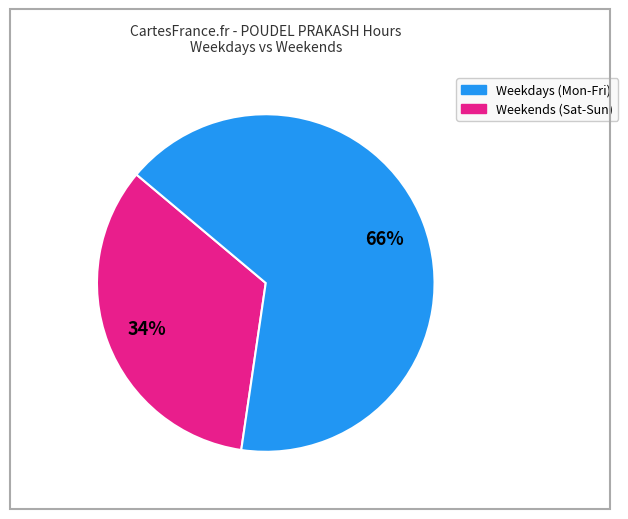

Is there a majority slice in this chart?

Yes